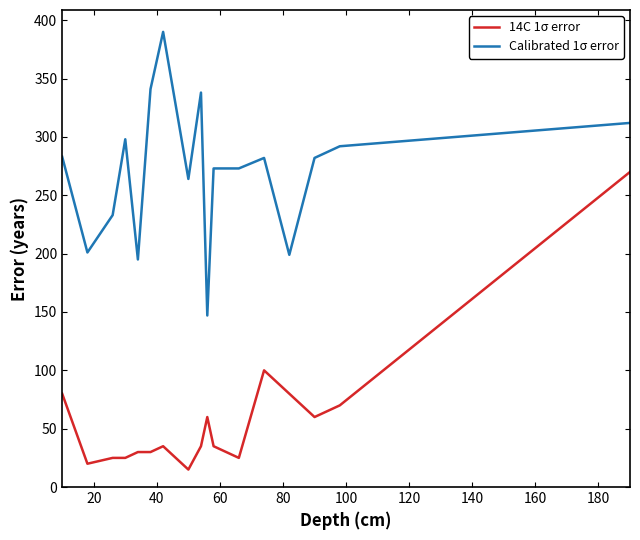

What is the difference between the maximum and minimum values in the Calibrated 1σ error series?

243